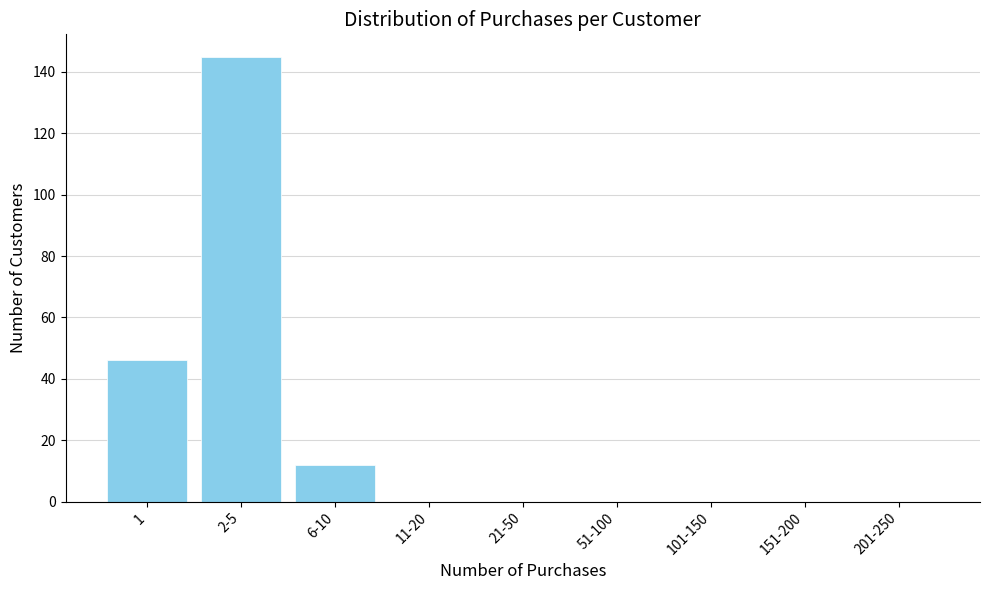

Reading left to right, what are all the values shown in this chart?

1=46	2-5=145	6-10=12	11-20=0	21-50=0	51-100=0	101-150=0	151-200=0	201-250=0